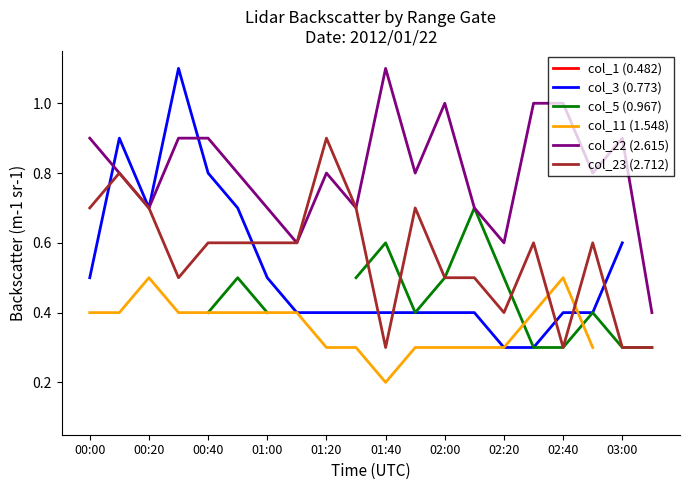

The col_23 (2.712) series shows 0.6 at 00:40. True or false?

True